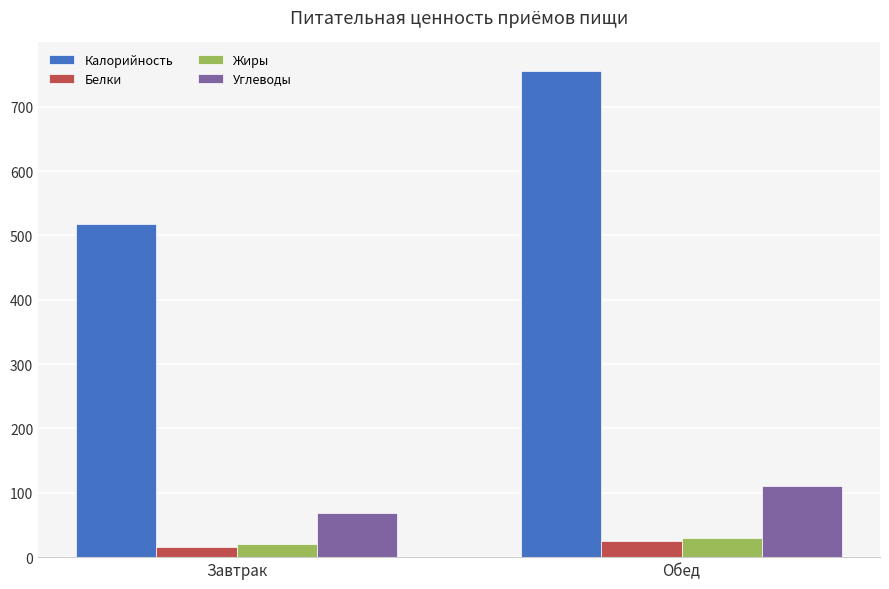

Reading left to right, list all the values displayed in this chart.

Калорийность: Завтрак=518.2	Обед=755.3
Белки: Завтрак=15.0	Обед=25.1
Жиры: Завтрак=20.6	Обед=29.2
Углеводы: Завтрак=68.2	Обед=111.1